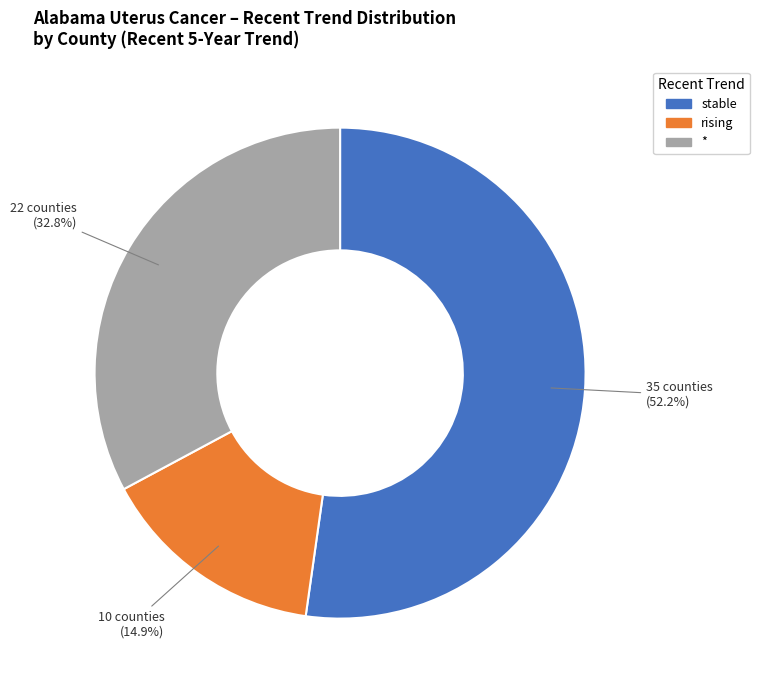

To the nearest percent, what is the difference between the largest and smallest slice percentages?

37%